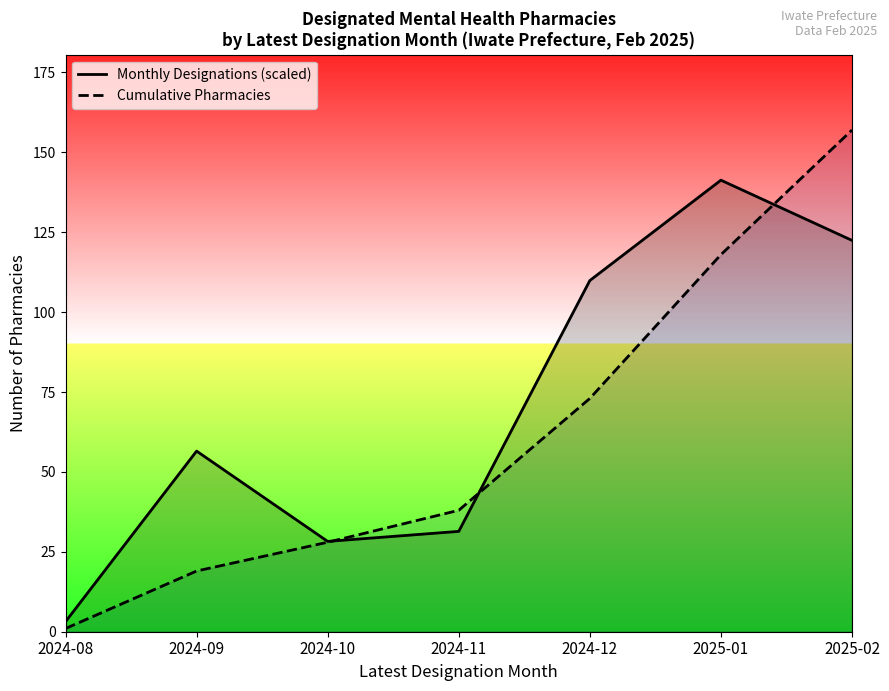

What position from the left is 2024-08?

1